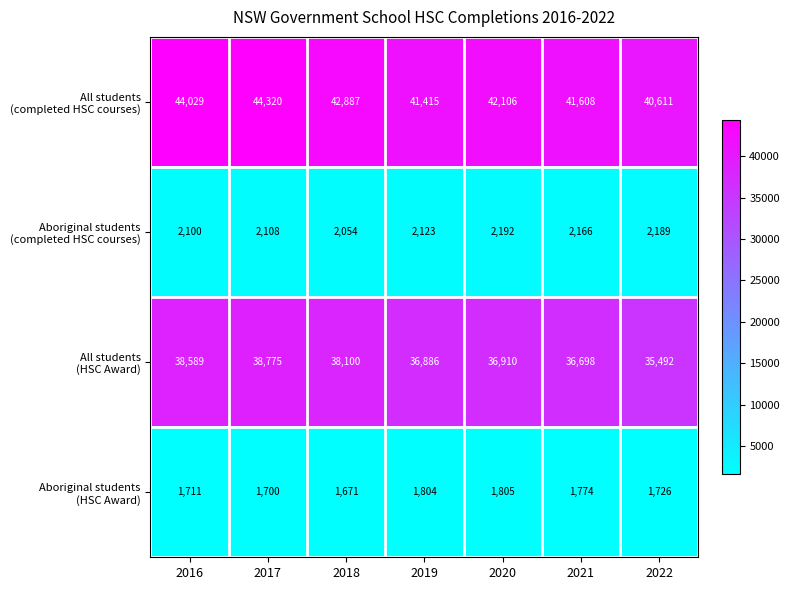

What is the spread (max minus min) of values at 2020?

40301